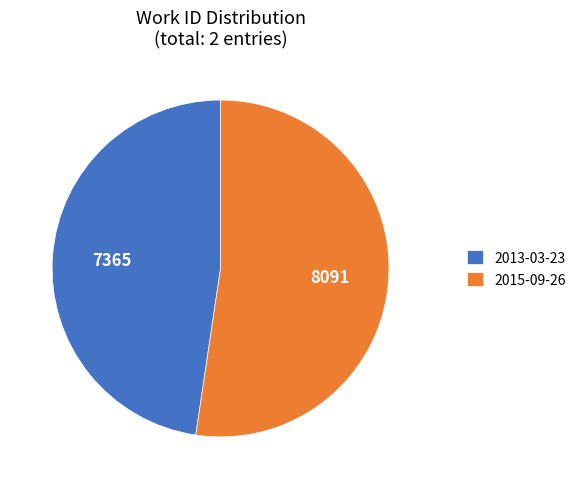

What is the ratio of the value at 2015-09-26 to the value at 2013-03-23?

1.1